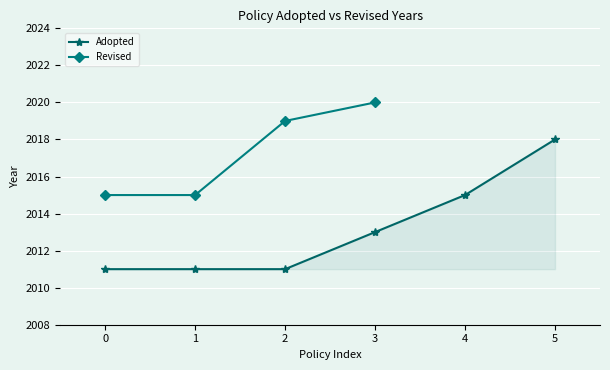

What is the value of the Adopted point at the 4th from the left?

2013